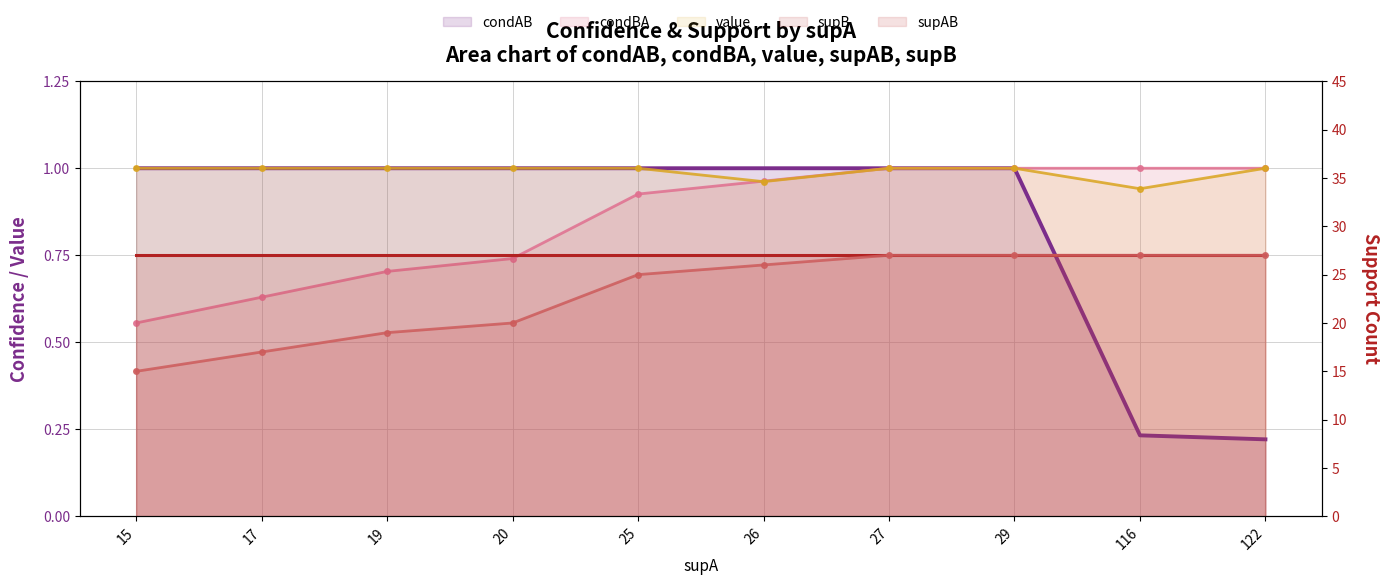

Read the condBA value at 27.

1.0